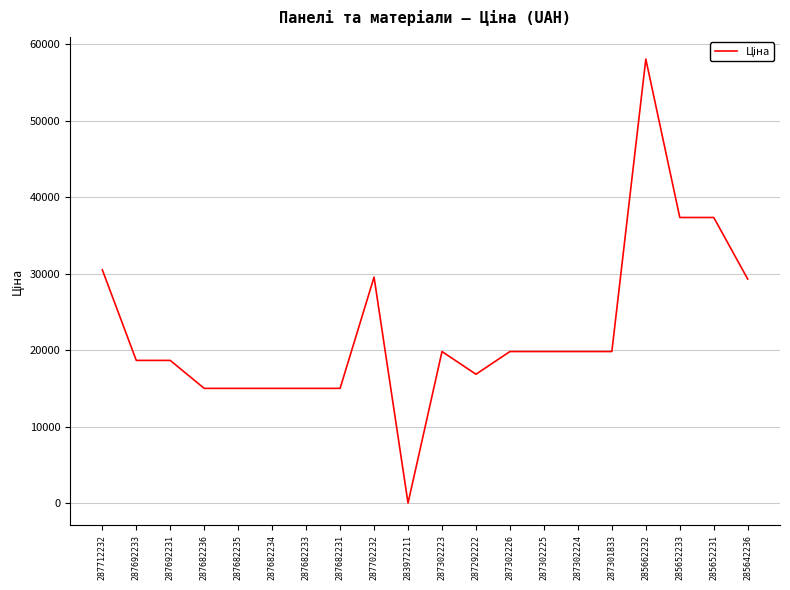

The value at 287292222 is 7113.1. True or false?

False